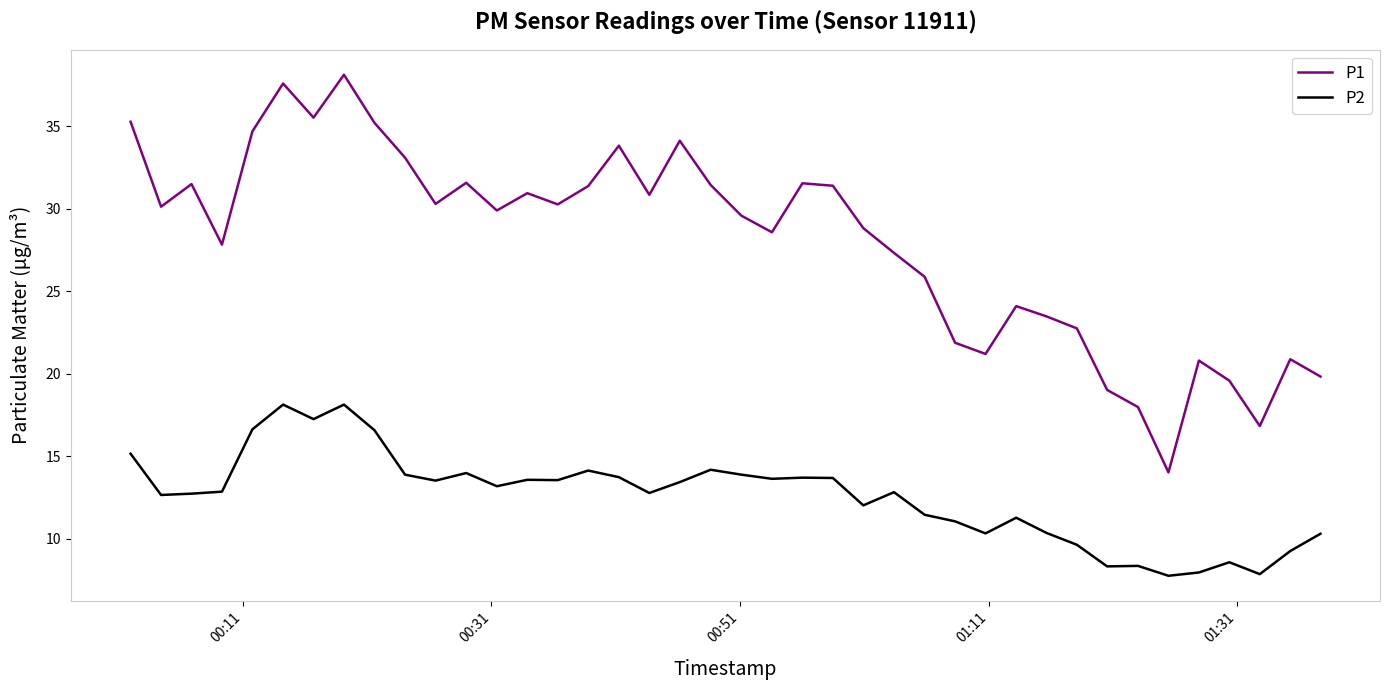

Which series has the widest spread of values?

P1